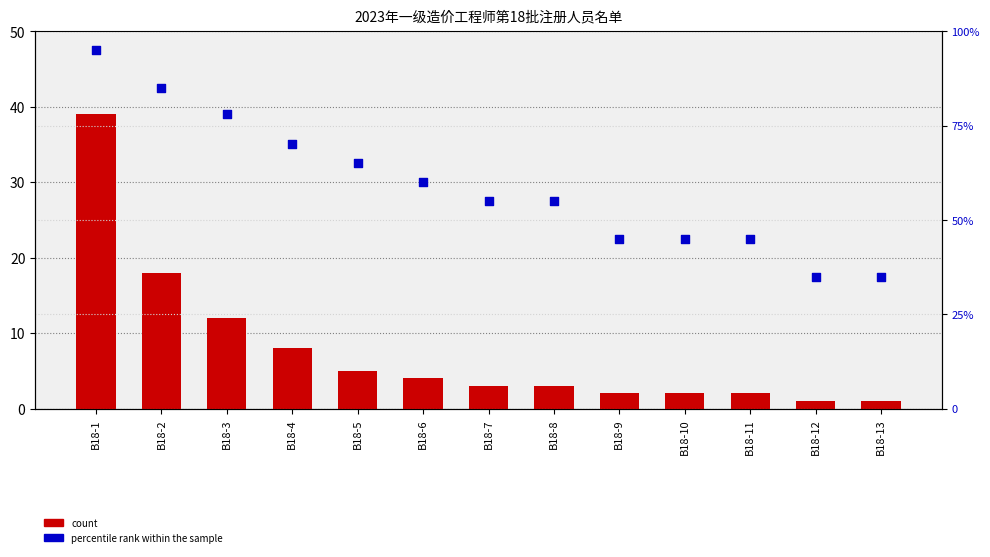

Is the value of percentile rank within the sample at B18-11 greater than the value of count at B18-5?

Yes